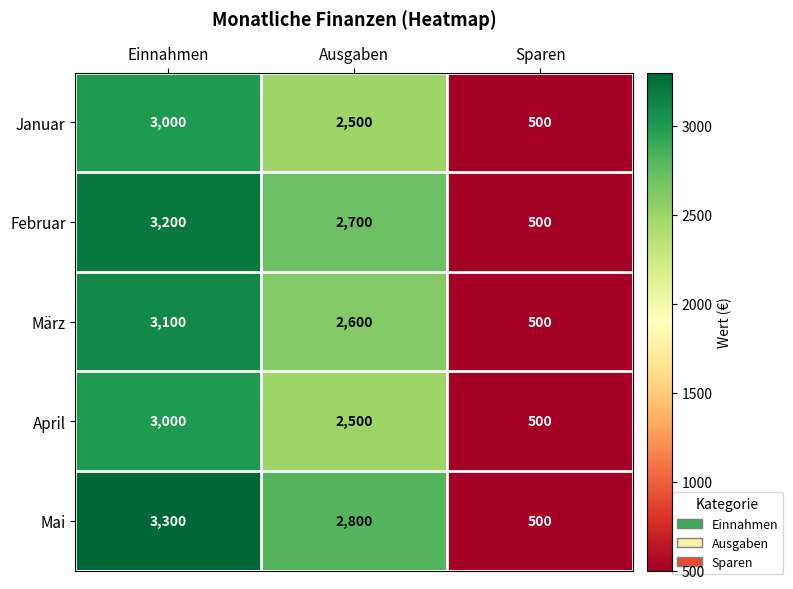

Which category has the highest value across all series?

Einnahmen